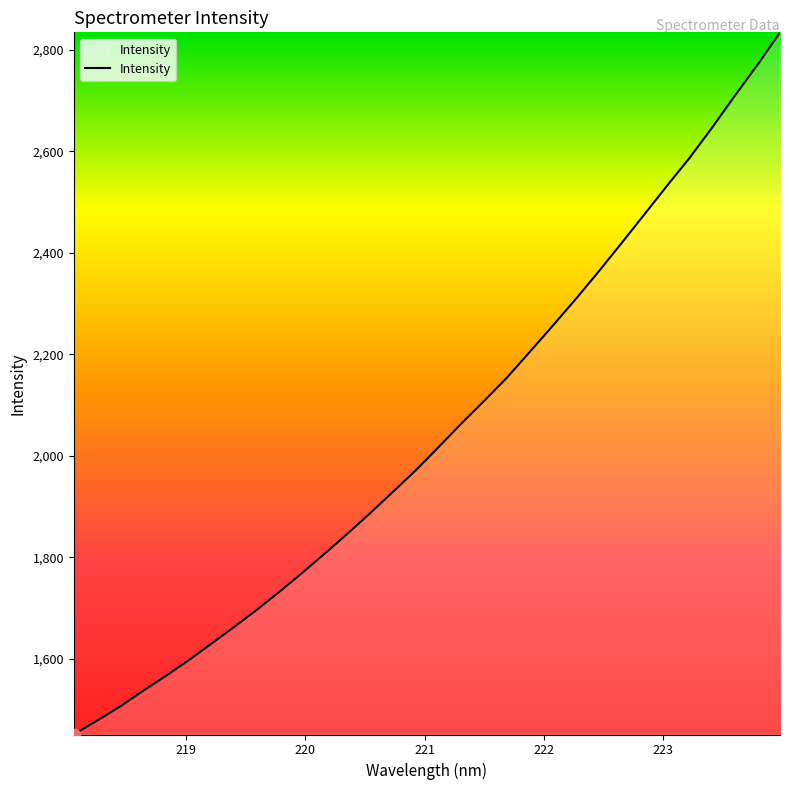

What is the difference between the maximum and minimum values?

1383.8